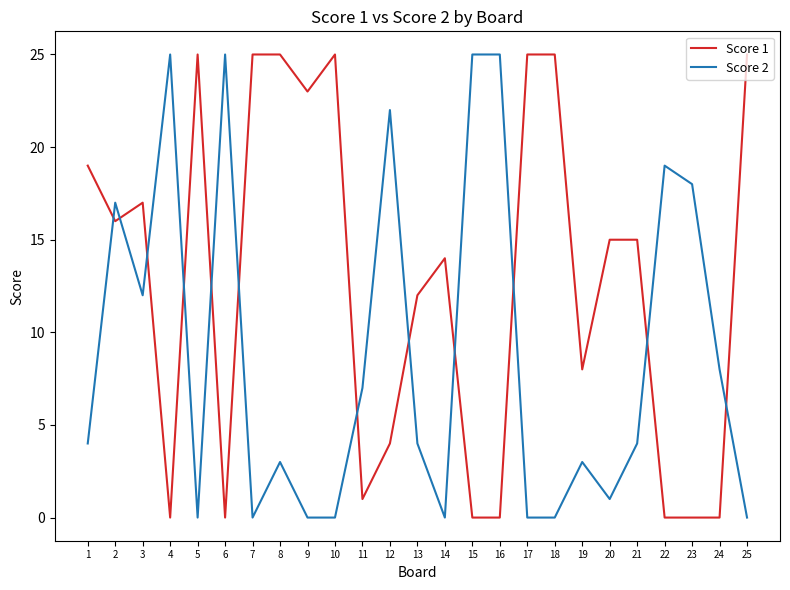

What is the maximum value shown in the chart?

25